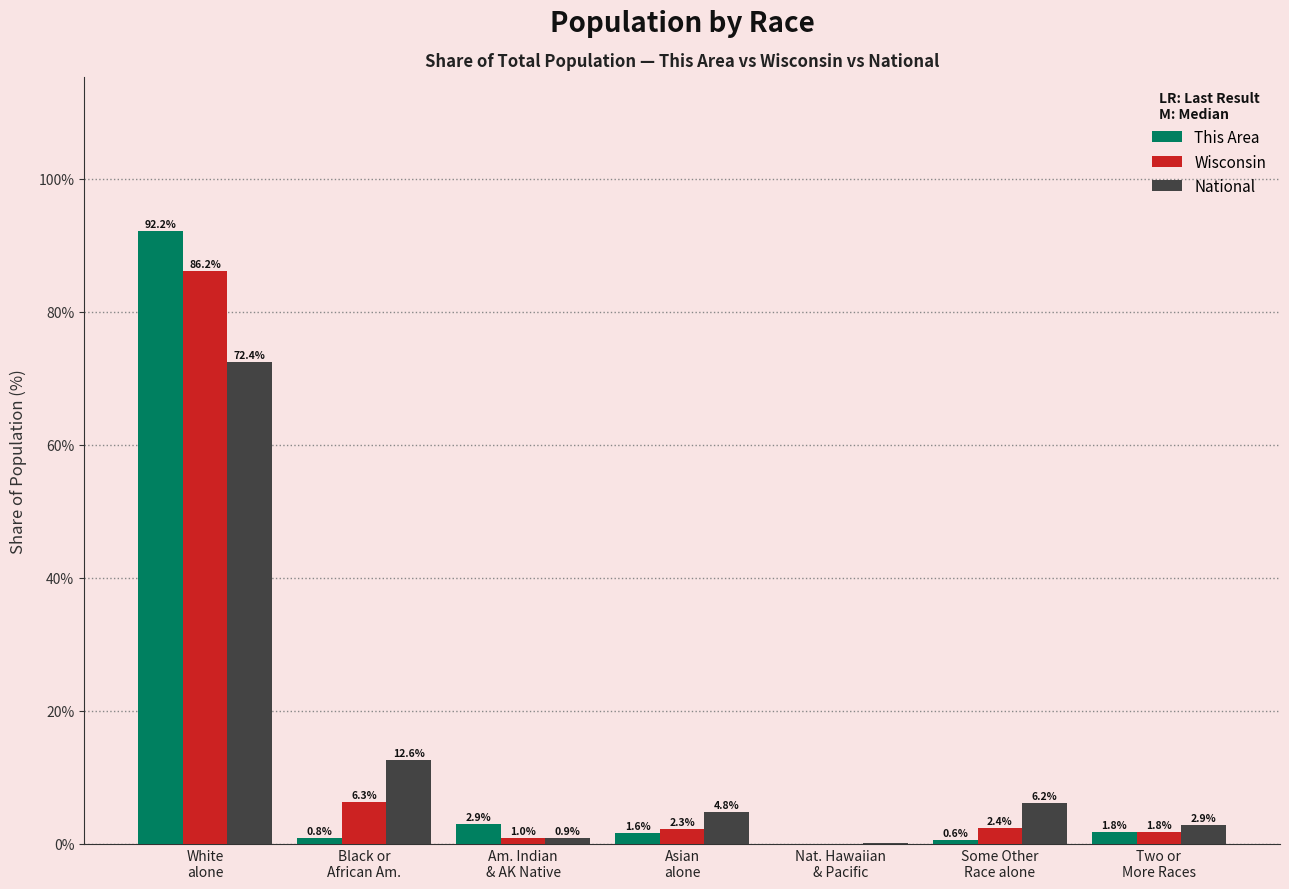

What is the sum of the Wisconsin values at Asian
alone and Black or
African Am.?

8.6